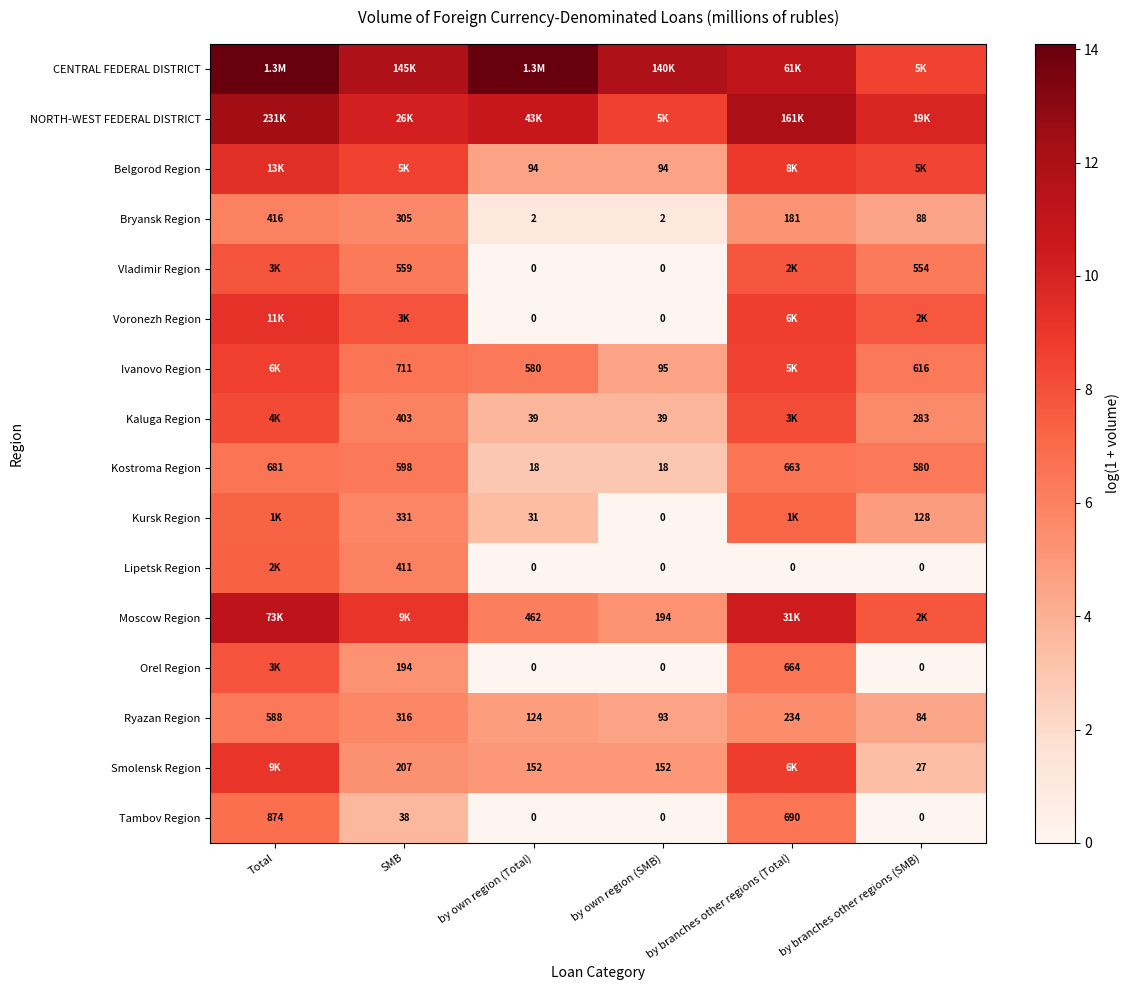

Which category has the lowest value in the Ryazan Region series?

by branches other regions (SMB)